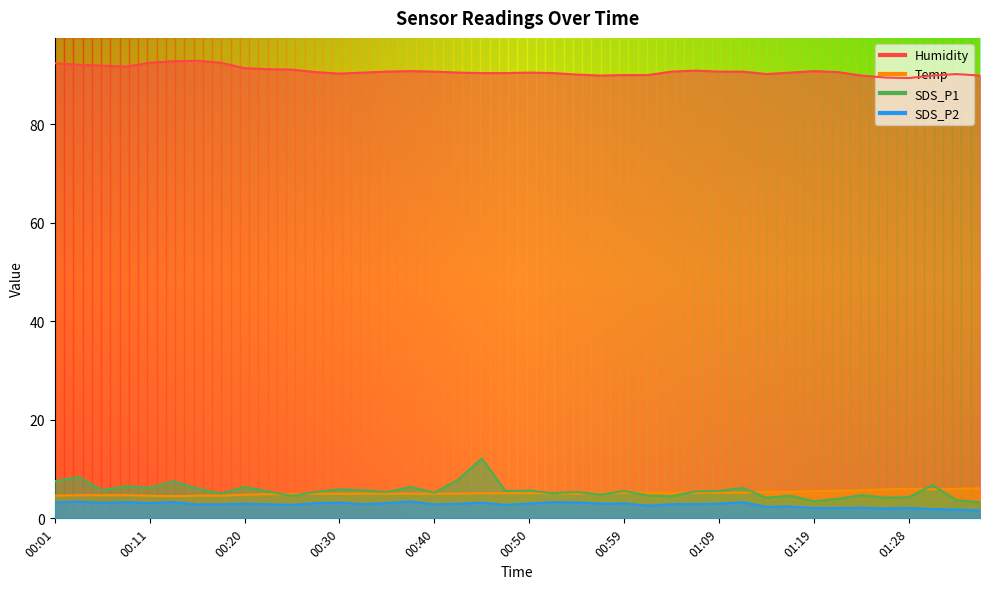

How many values in the Temp series exceed 5?

21